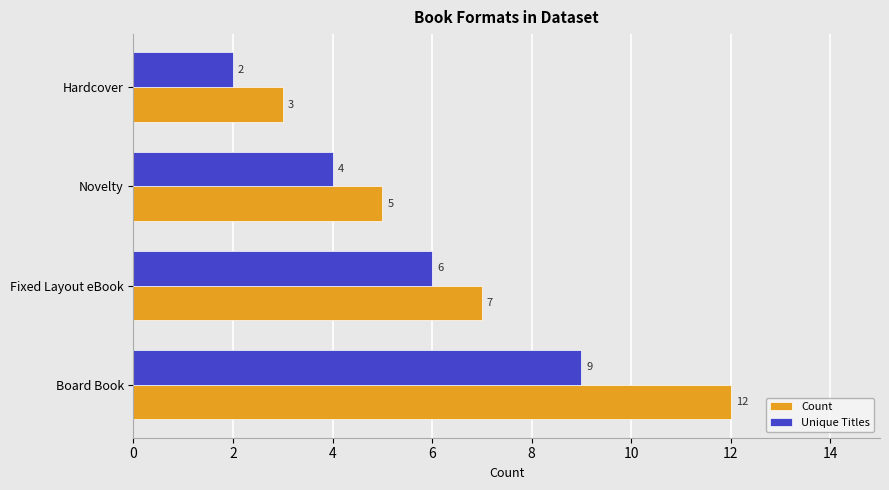

At which category is the sum across all series the highest?

Board Book